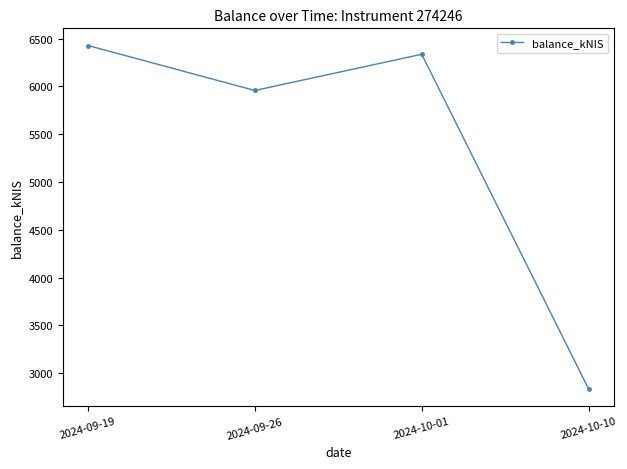

What is the label of the 2nd point from the right?

2024-10-01